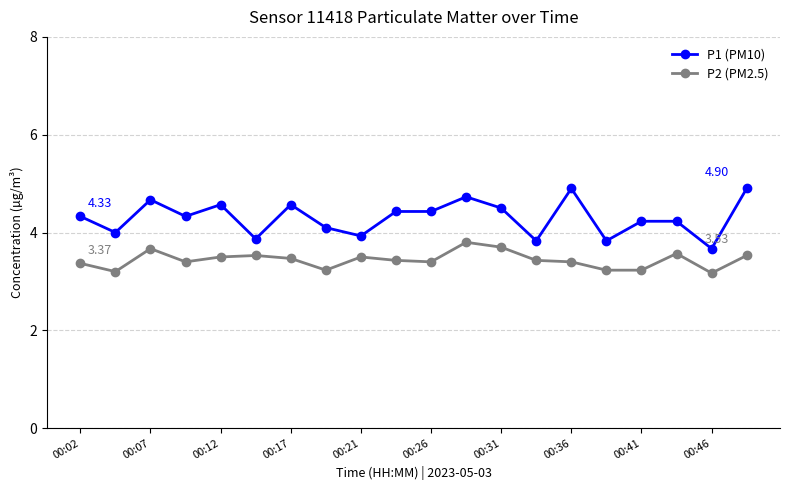

At how many categories does at least one series exceed 3?

20